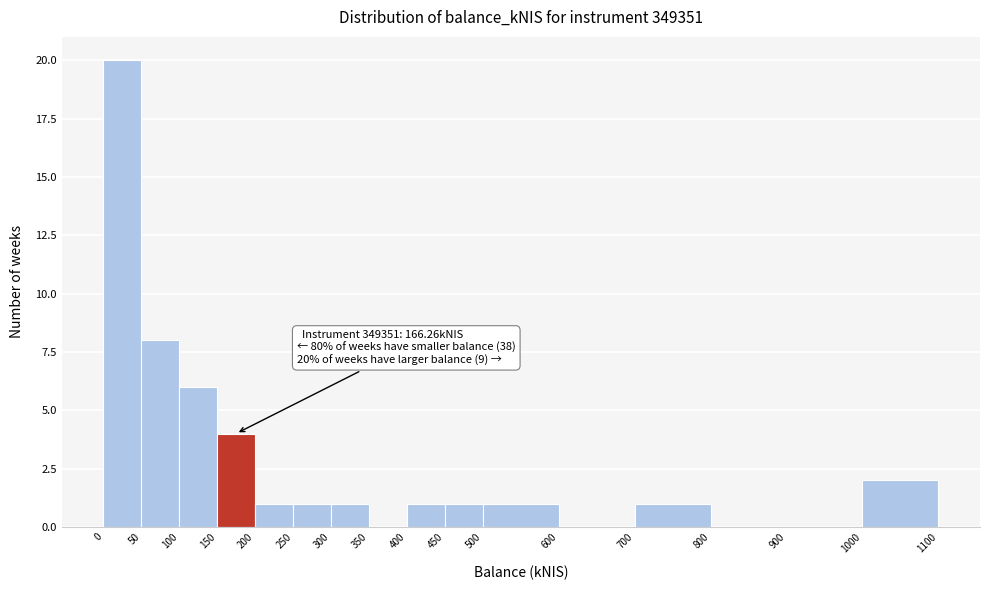

Which range on the x-axis has the tallest bar?

0 to 50